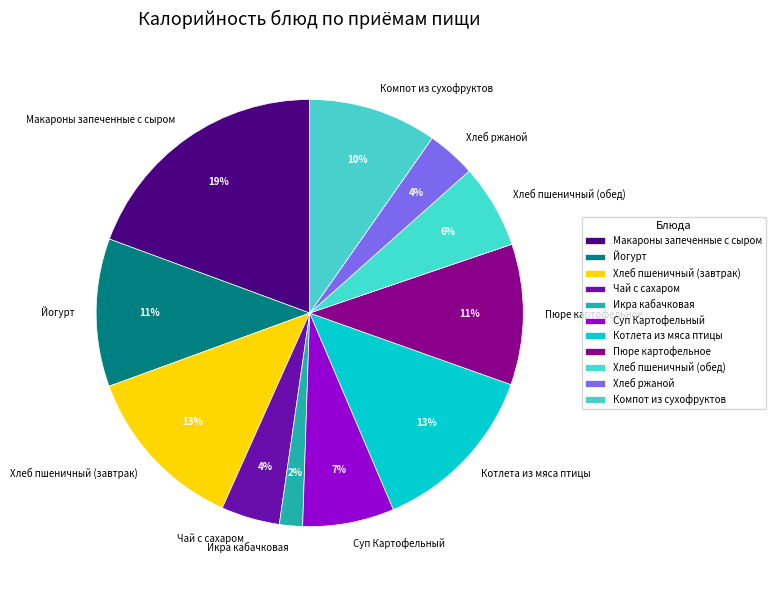

Is the sum of Икра кабачковая and Пюре картофельное greater than half?

No